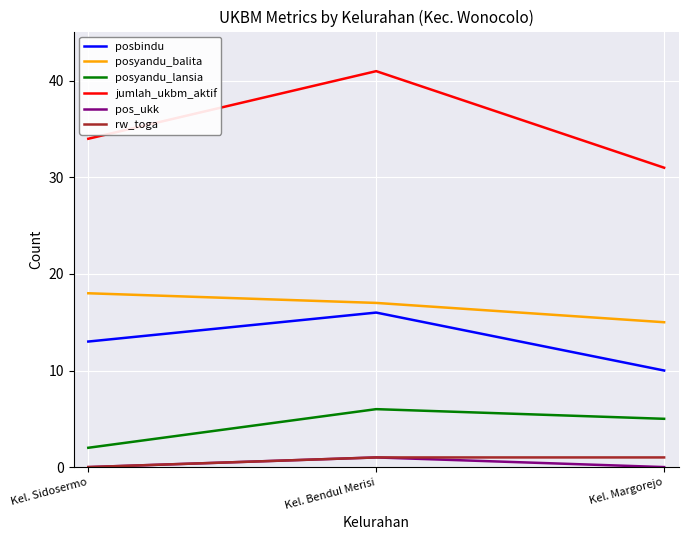

Is it true that posbindu equals 8 at Kel. Sidosermo?

False